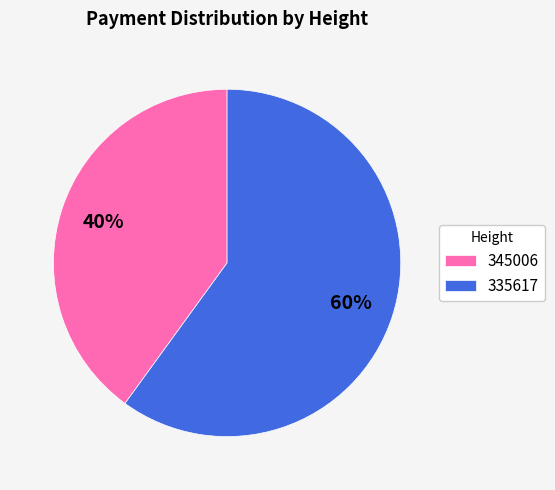

The 345006 slice represents 40% of the pie. True or false?

True